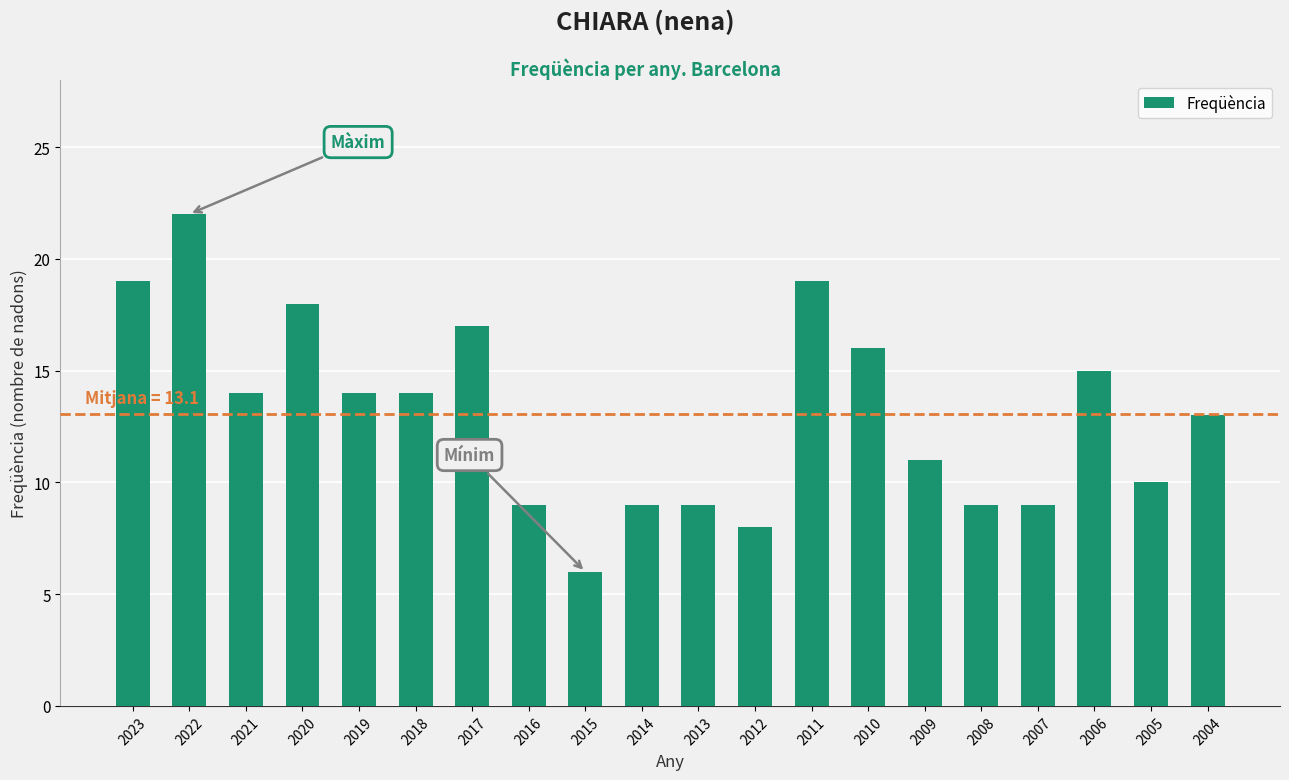

Reading right to left, list all the values displayed in this chart.

13	10	15	9	9	11	16	19	8	9	9	6	9	17	14	14	18	14	22	19